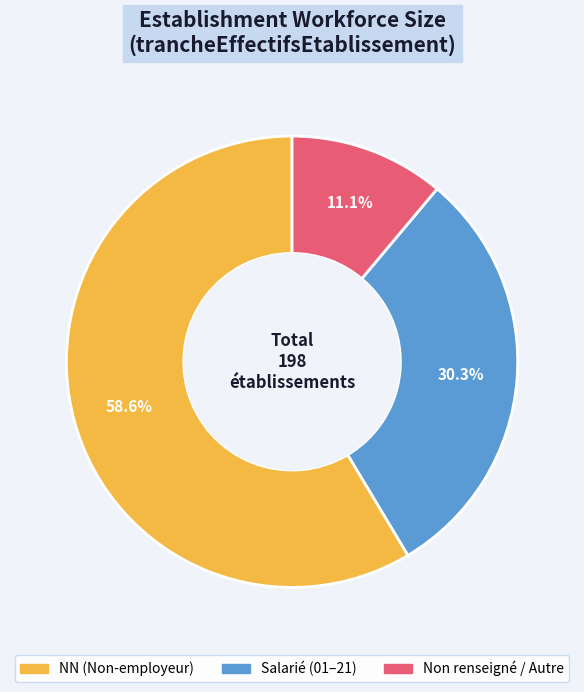

Is there any slice that represents more than half of the pie?

Yes